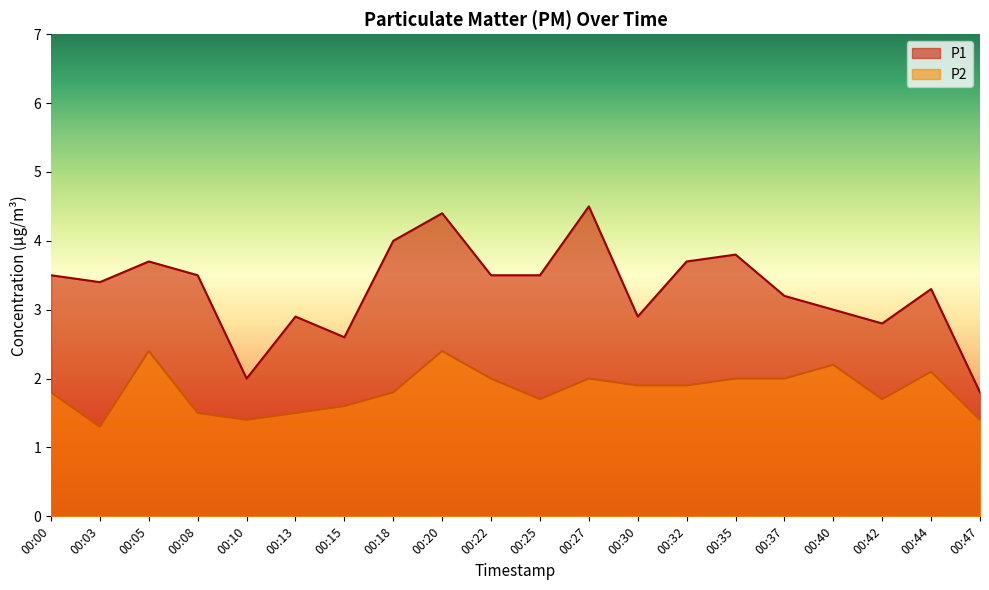

At which category does P1 reach its first local valley?

00:03